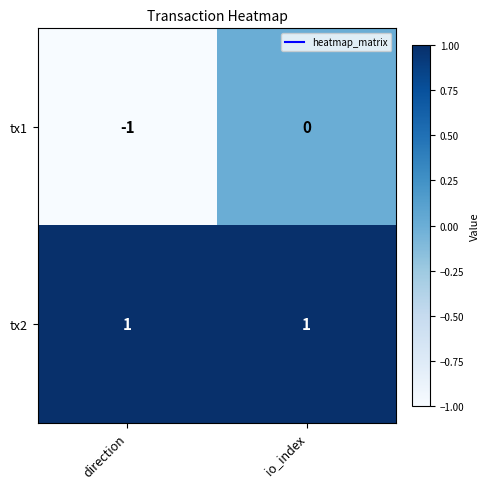

Which series has the widest spread of values?

tx1